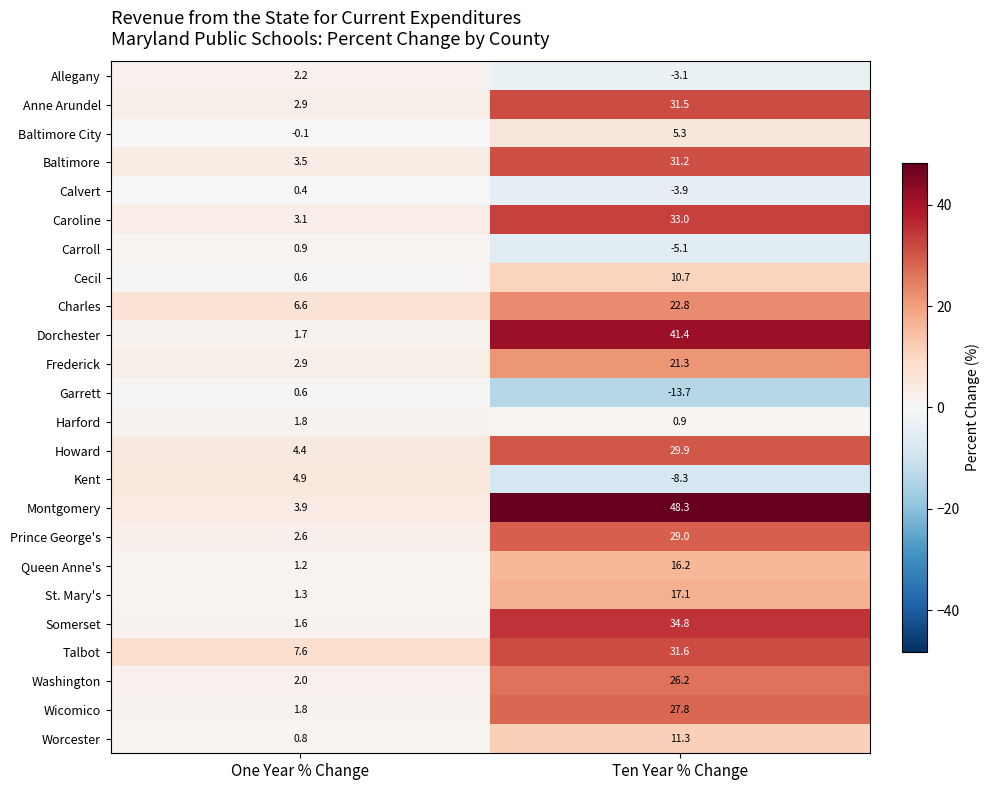

What is the maximum value shown in the chart?

48.3